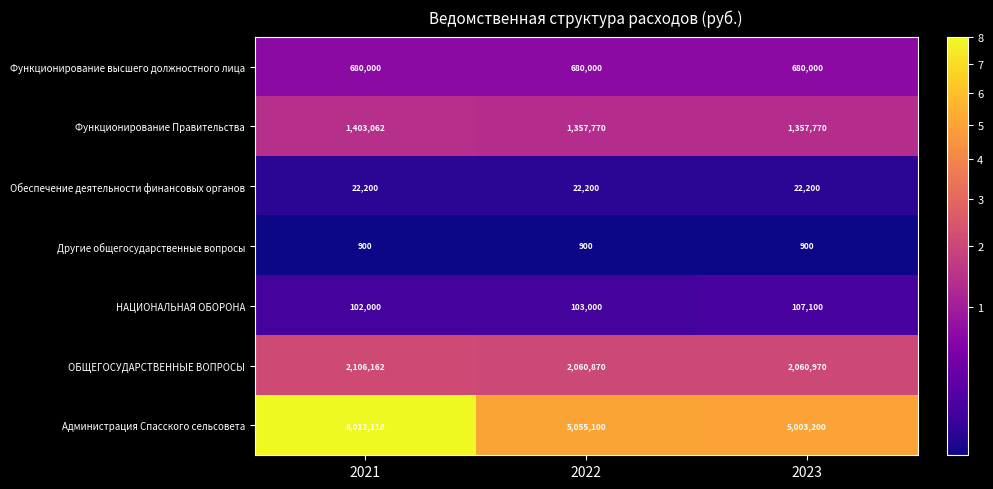

How many series are shown in this chart?

7